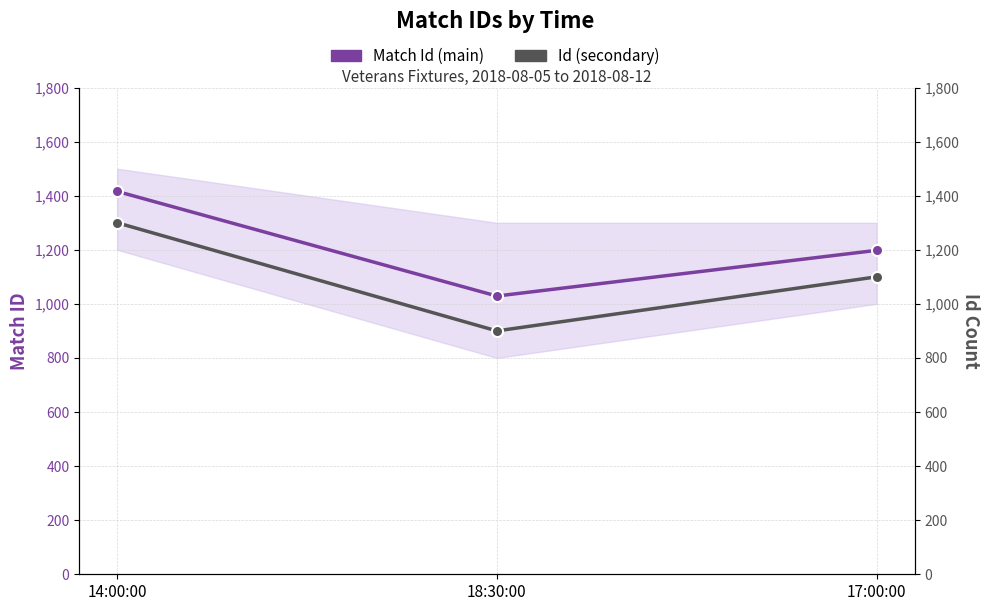

At which category is the sum across all series the highest?

14:00:00